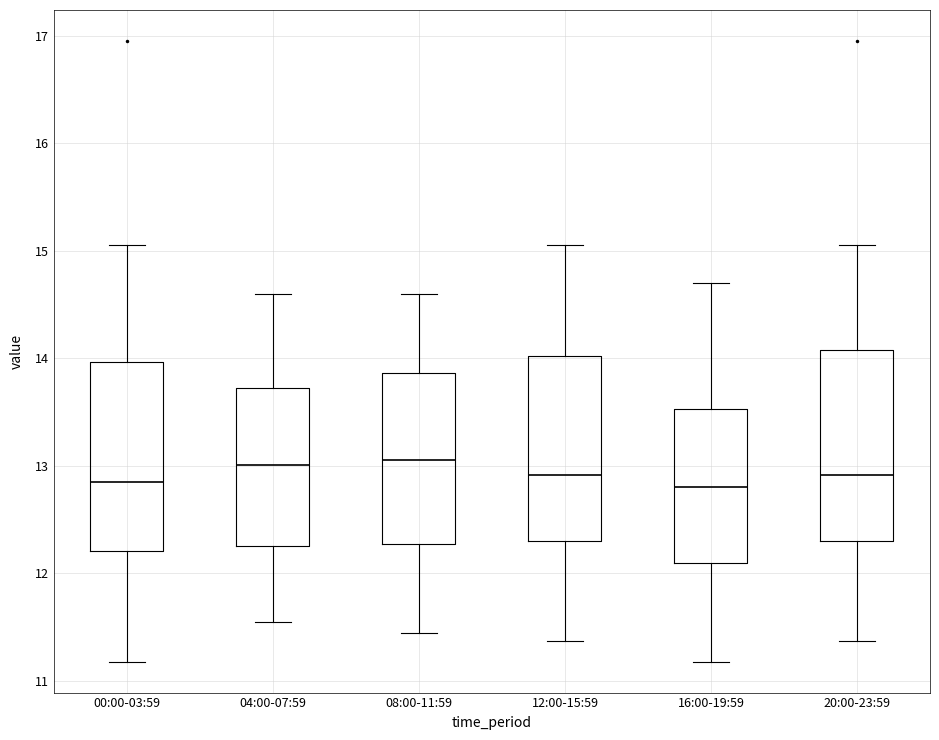

Where does the median line of the box for 04:00-07:59 sit on the y-axis? The values are not printed on the chart, so give them approximately, as read against the axis.

13.0